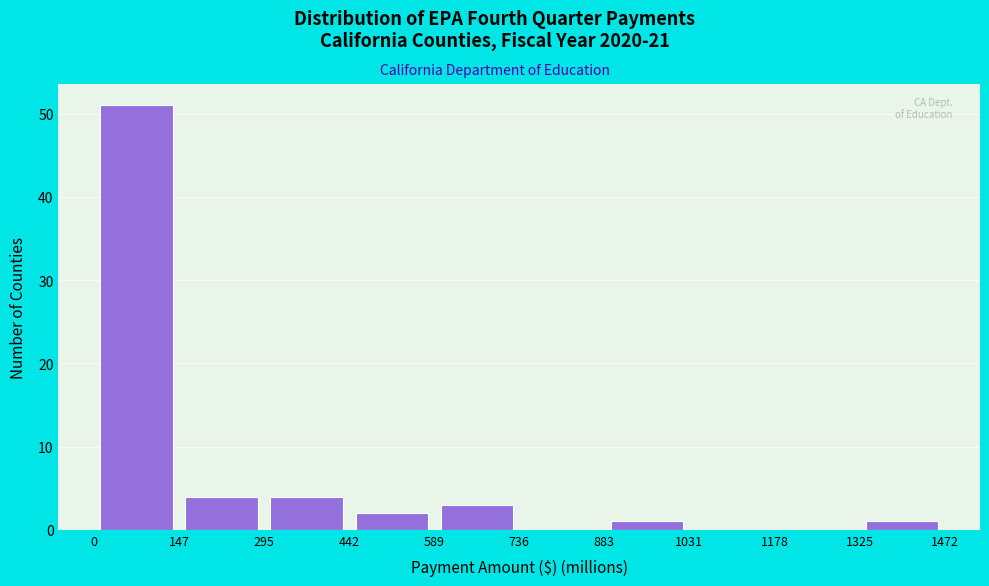

Reading left to right, list every bar in this chart as the range it spans on the x-axis followed by its height. The values are not printed on the chart, so give them approximately, as read against the axis.

0 to 147: 51
147 to 295: 4
295 to 442: 4
442 to 589: 2
589 to 736: 3
736 to 883: 0
883 to 1031: 1
1031 to 1178: 0
1178 to 1325: 0
1325 to 1472: 1